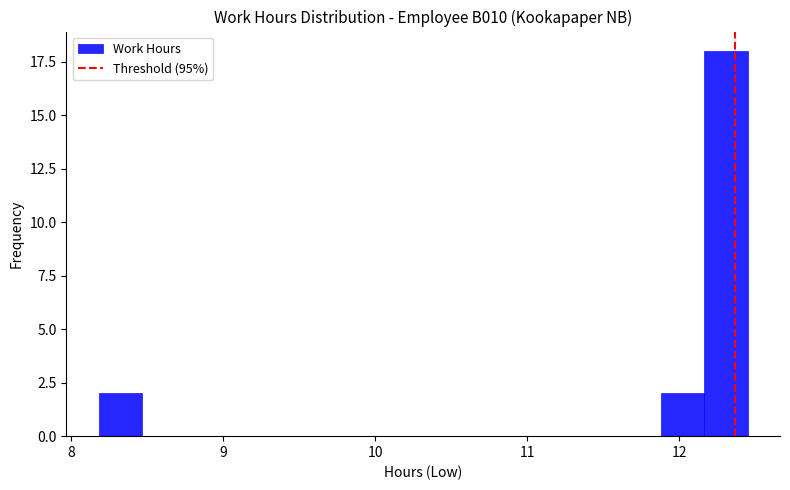

Around what value on the x-axis is the tallest bar? Give the approximate position of its centre, as read against the axis.

12.3